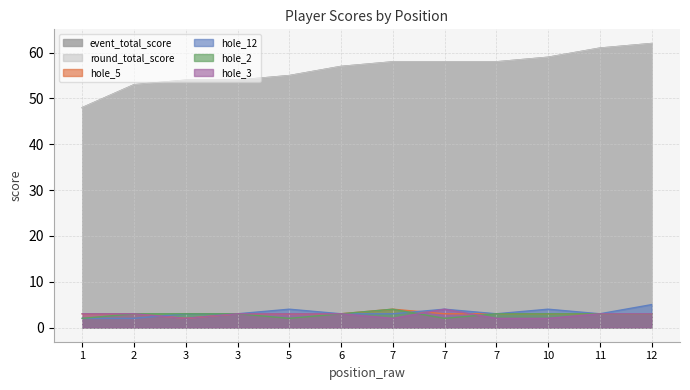

Which series has the largest total across all categories?

event_total_score